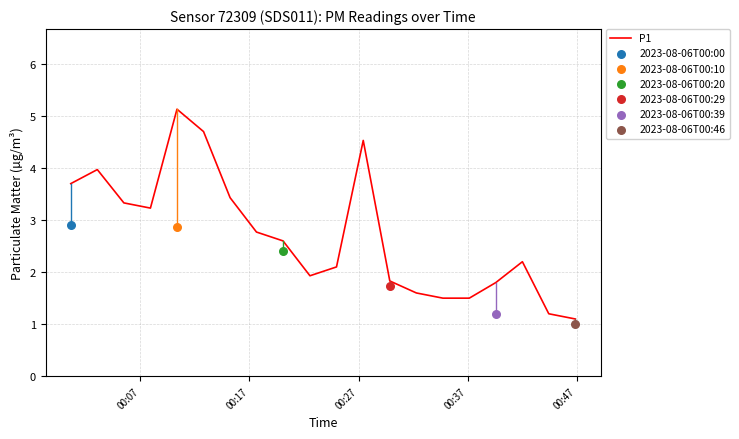

What is the highest value of the P1 series?

5.1